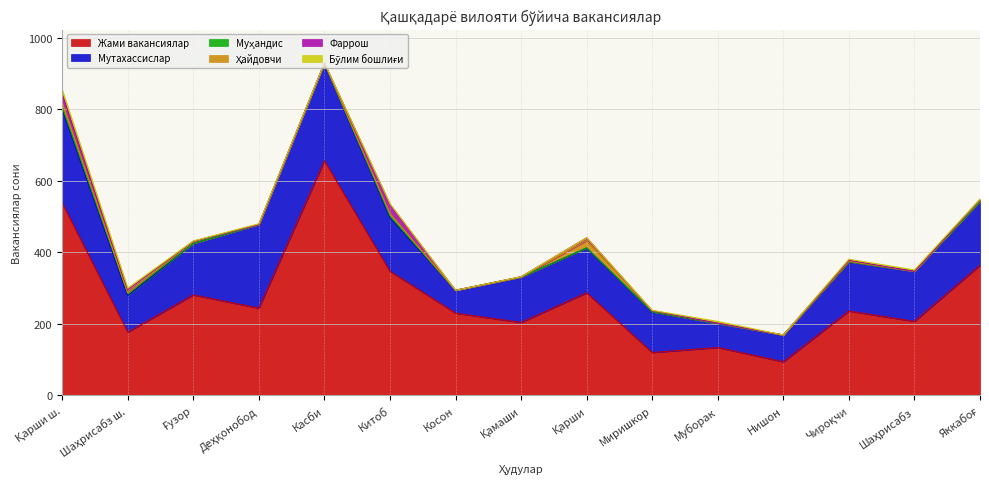

Which series has the largest range (max minus min)?

Жами вакансиялар